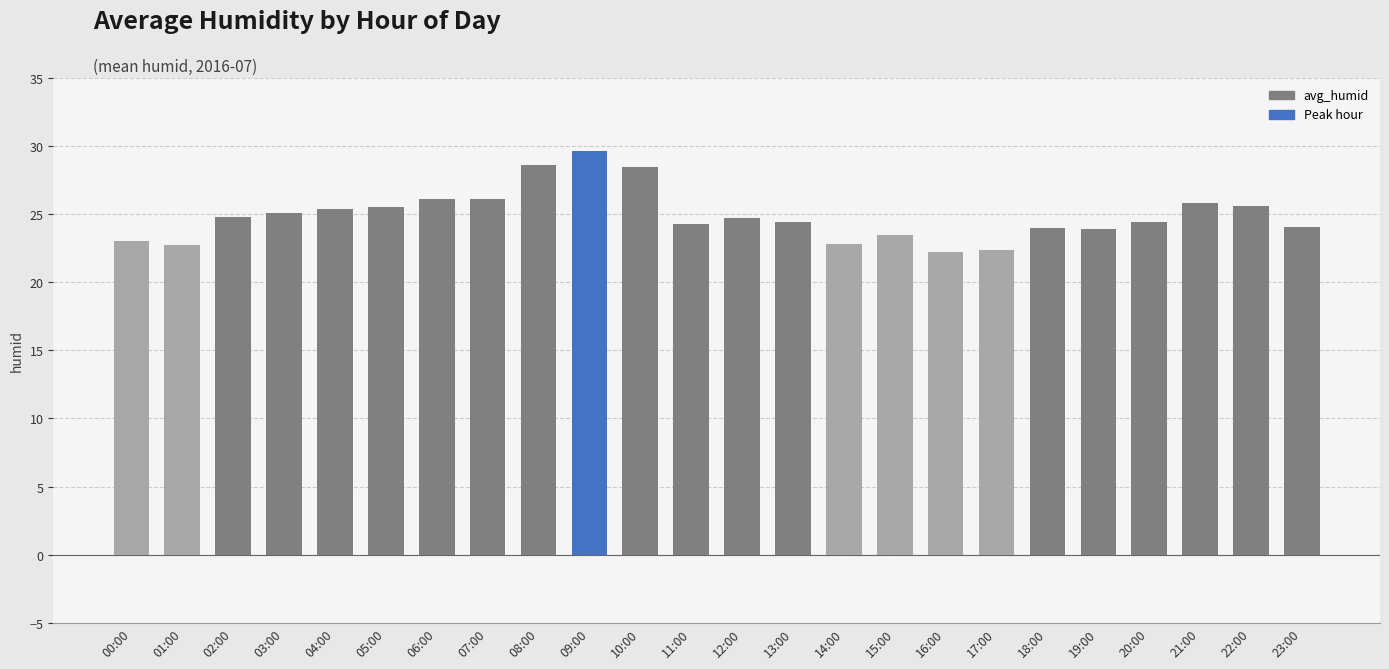

Which category has the highest value across all series?

09:00